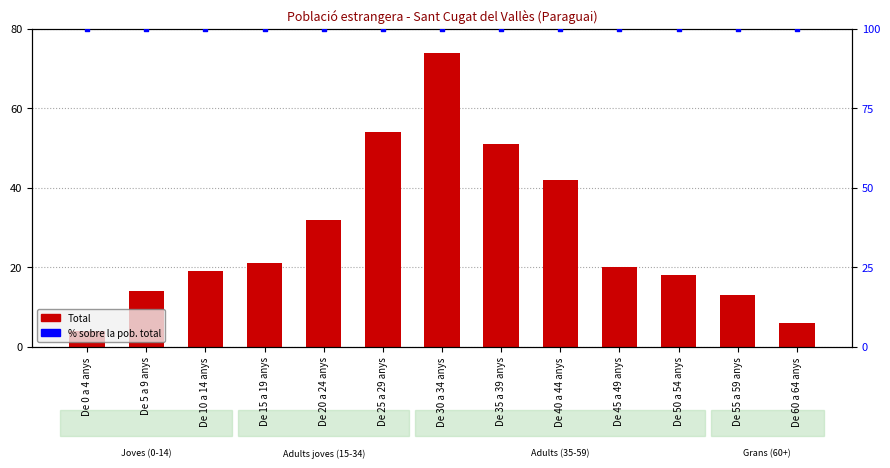

At which category is the sum across all series the highest?

De 30 a 34 anys